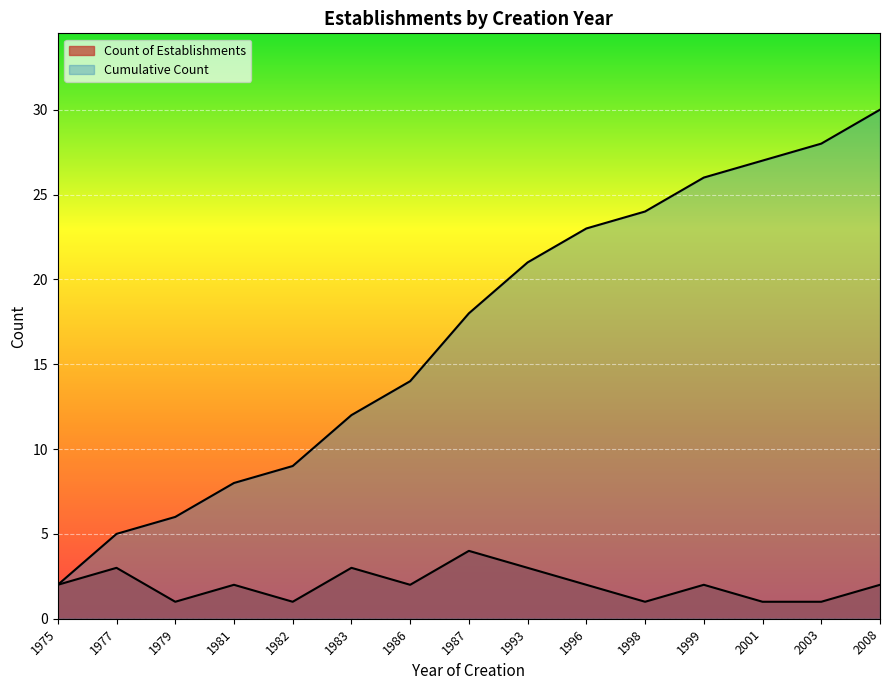

At which category does the chart reach its minimum across all series?

1979